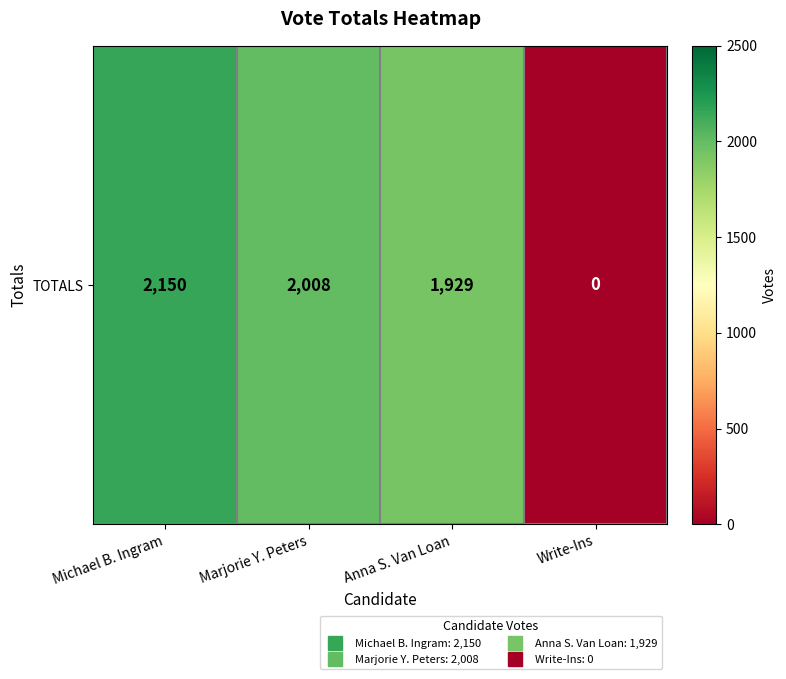

At which category does the chart reach its minimum across all series?

Write-Ins